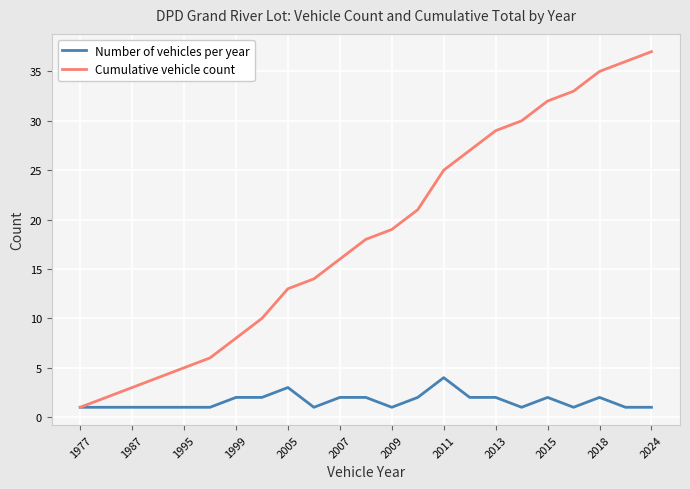

What is the value of the Number of vehicles per year point at the 18th from the left?

1